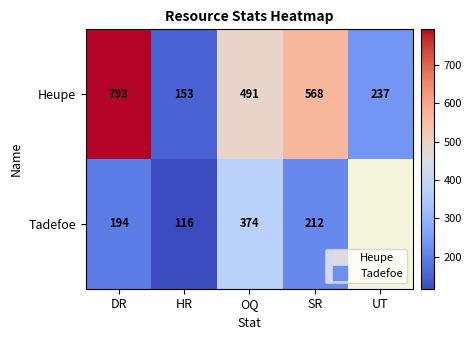

At which label does Tadefoe reach its minimum?

HR